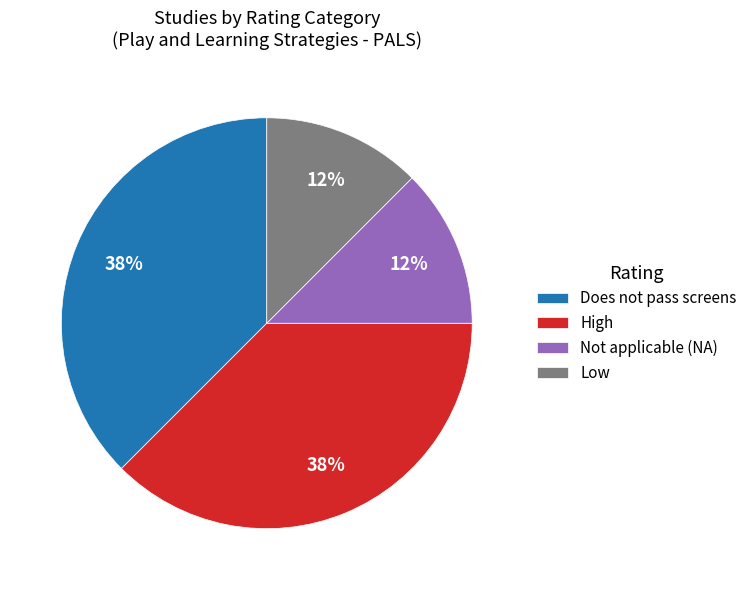

The Low slice represents 19% of the pie. True or false?

False